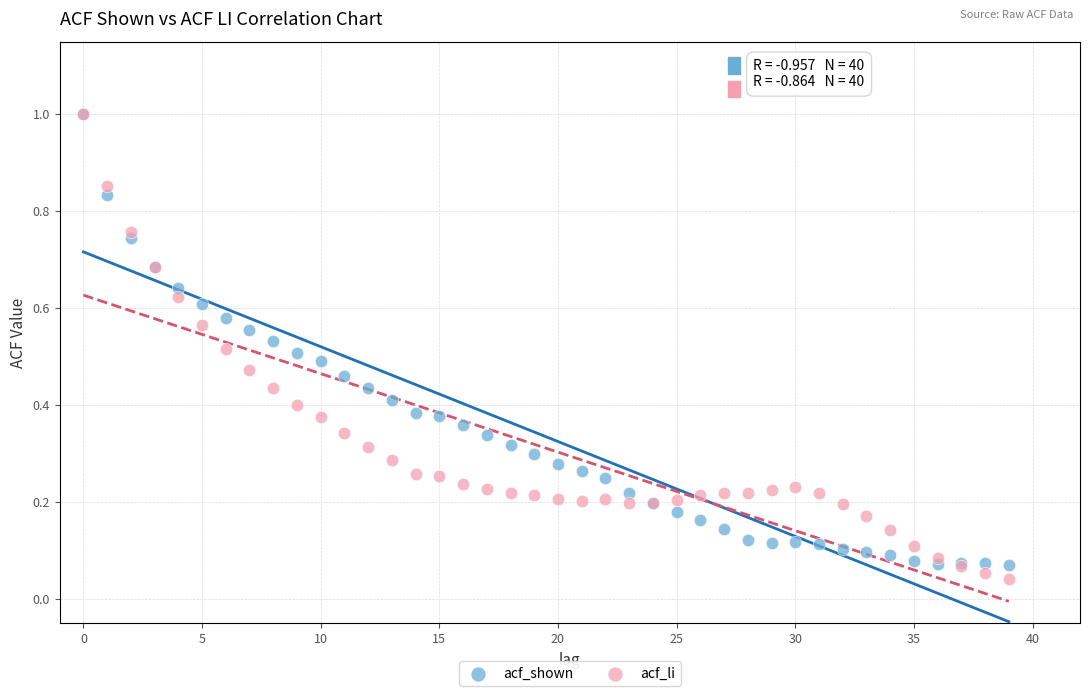

Which series has the widest spread of Y values?

acf_li